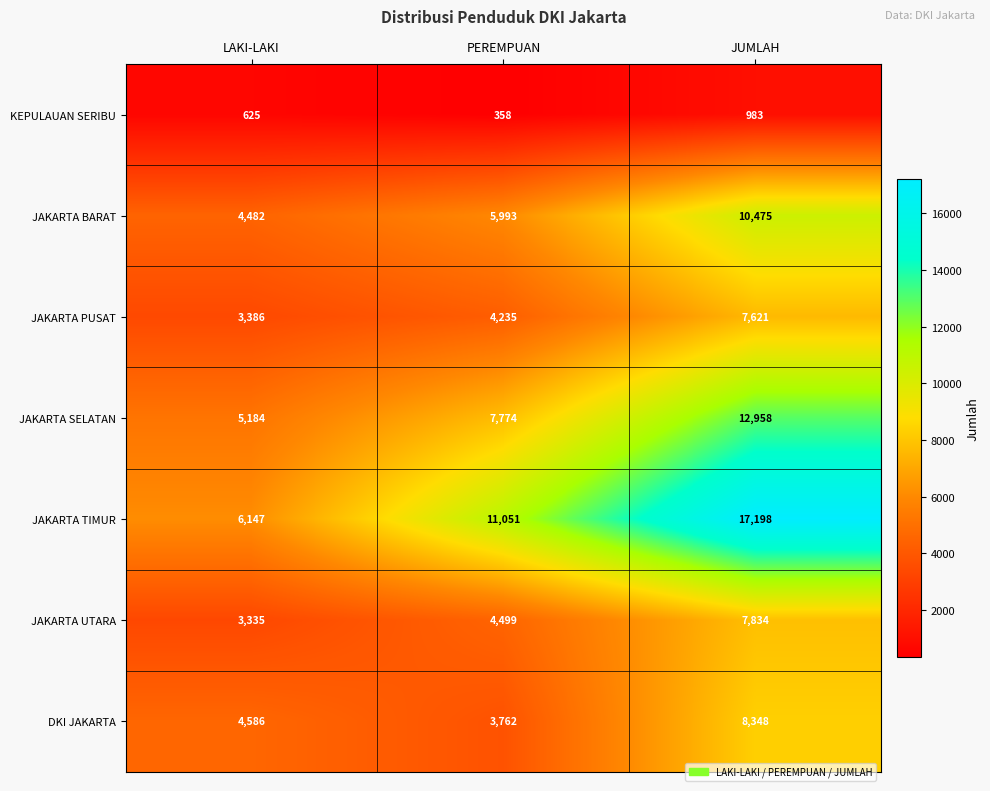

Which series changed the most between PEREMPUAN and JUMLAH?

JAKARTA TIMUR